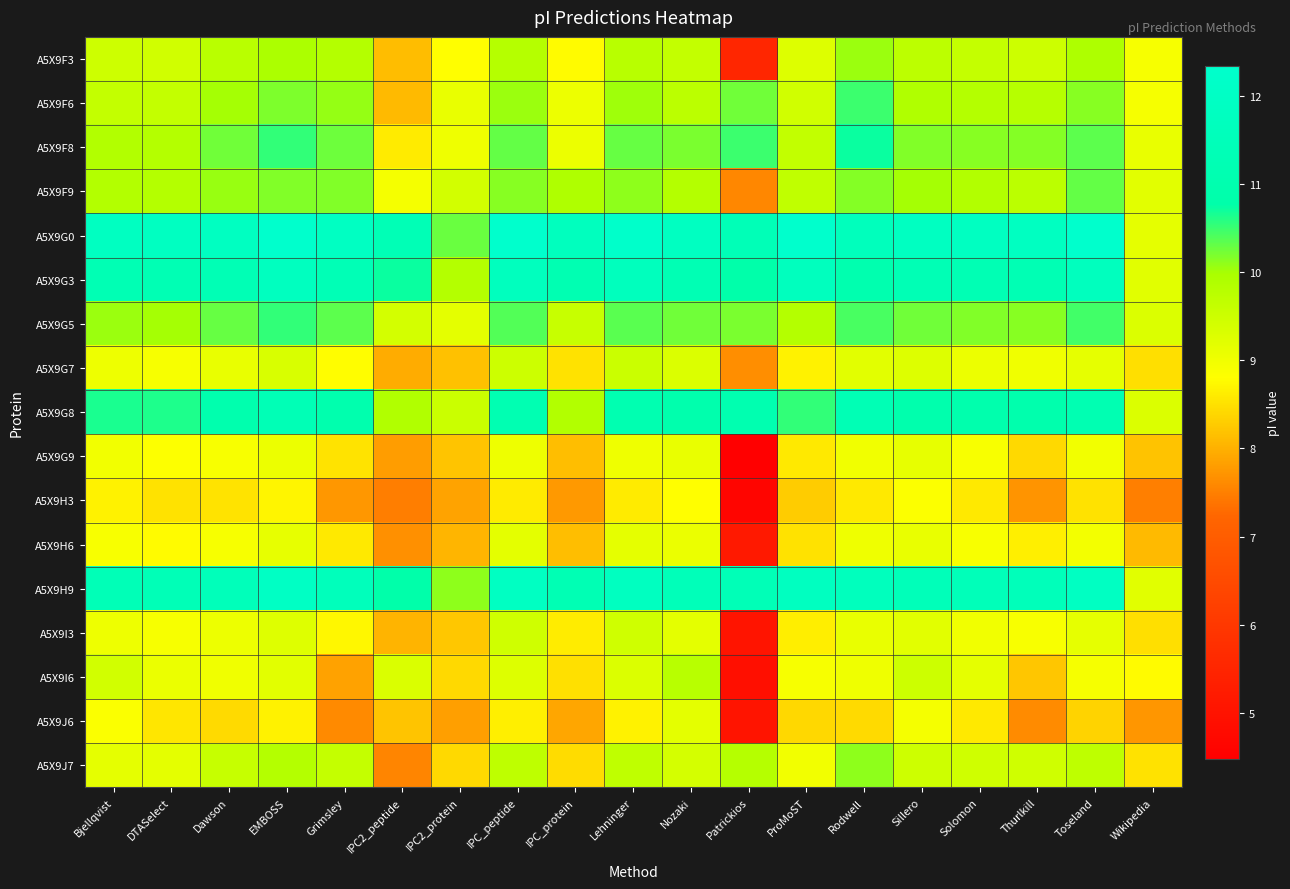

How many distinct data groups are displayed?

17